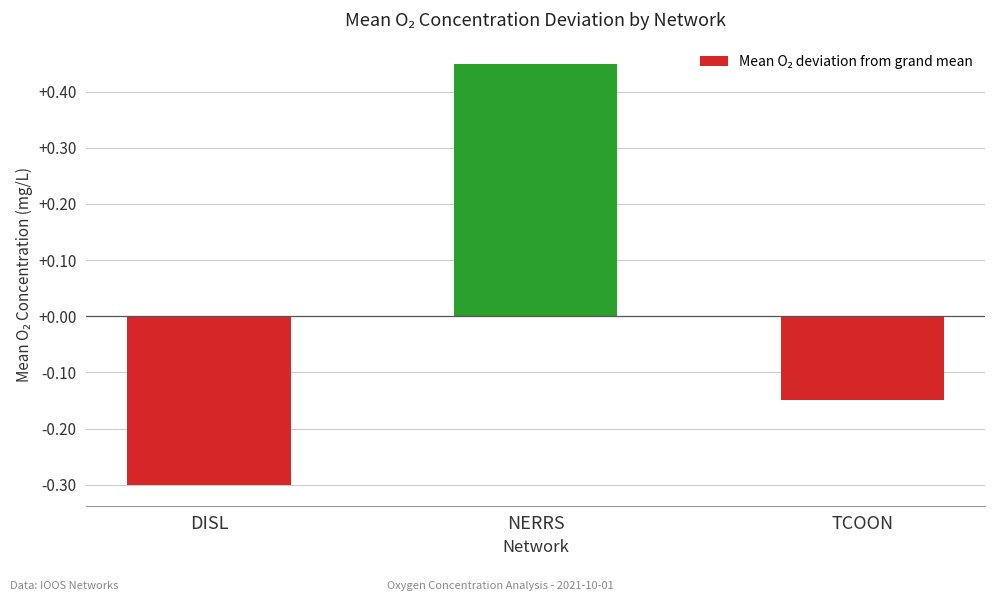

How many data points are less than 0?

2